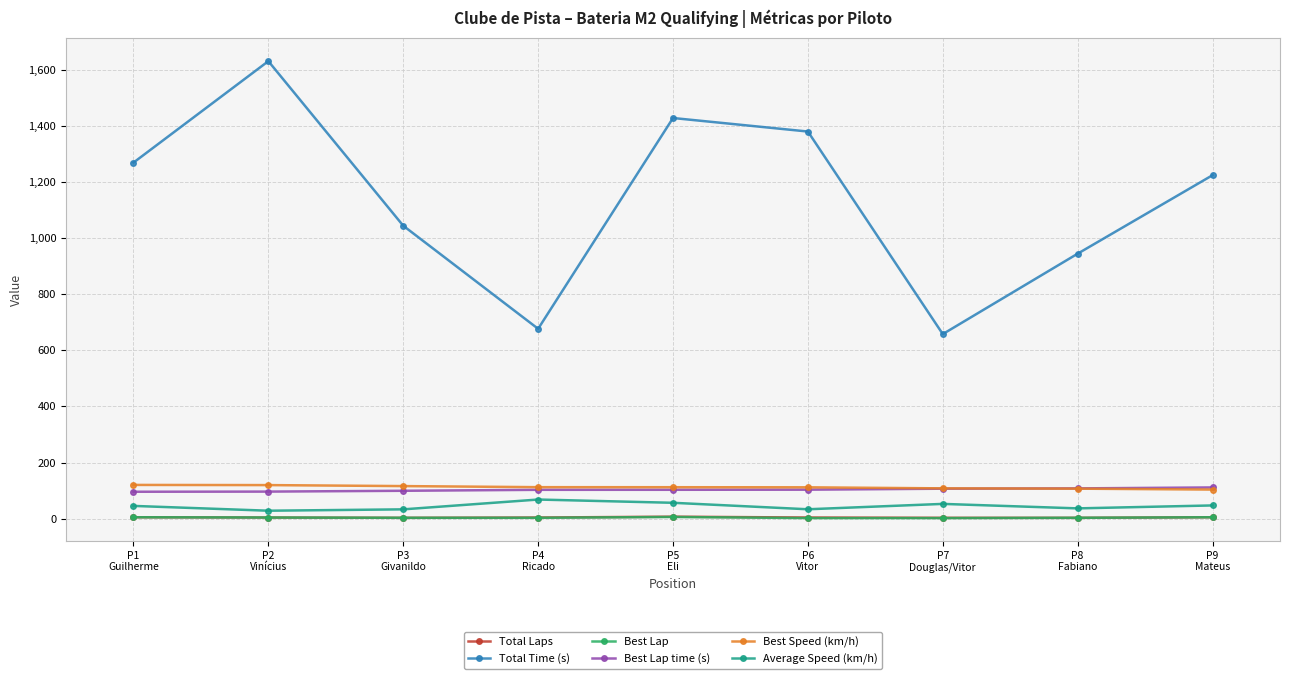

Which series has the largest total across all categories?

Total Time (s)